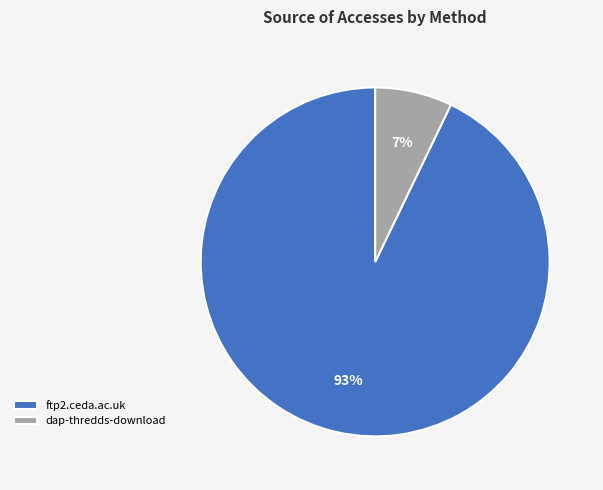

Which category accounts for the majority?

ftp2.ceda.ac.uk